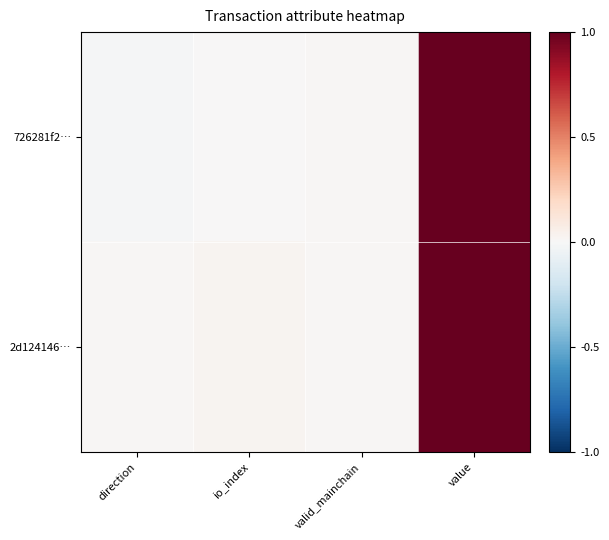

At how many categories does at least one series exceed 0?

4